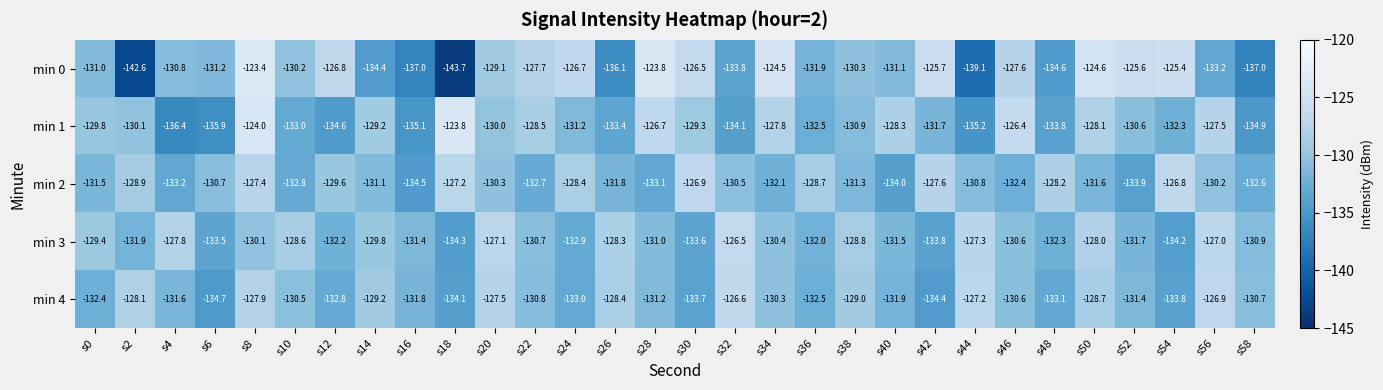

Which category has the lowest value across all series?

s18